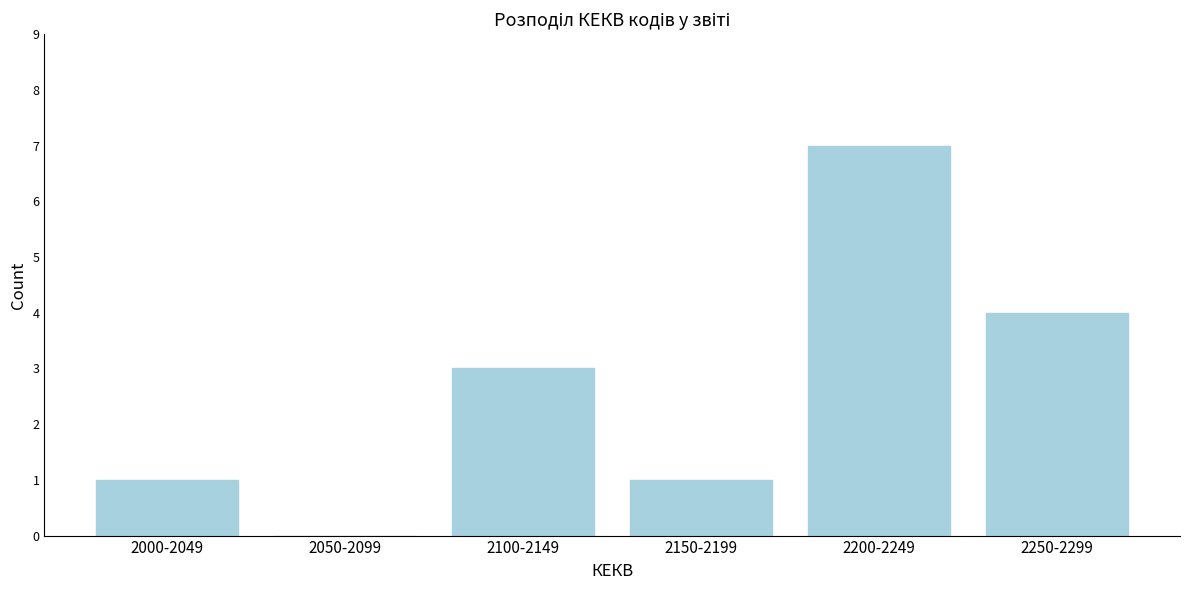

Reading right to left, transcribe all the data shown in this chart.

2250-2299=4	2200-2249=7	2150-2199=1	2100-2149=3	2050-2099=0	2000-2049=1